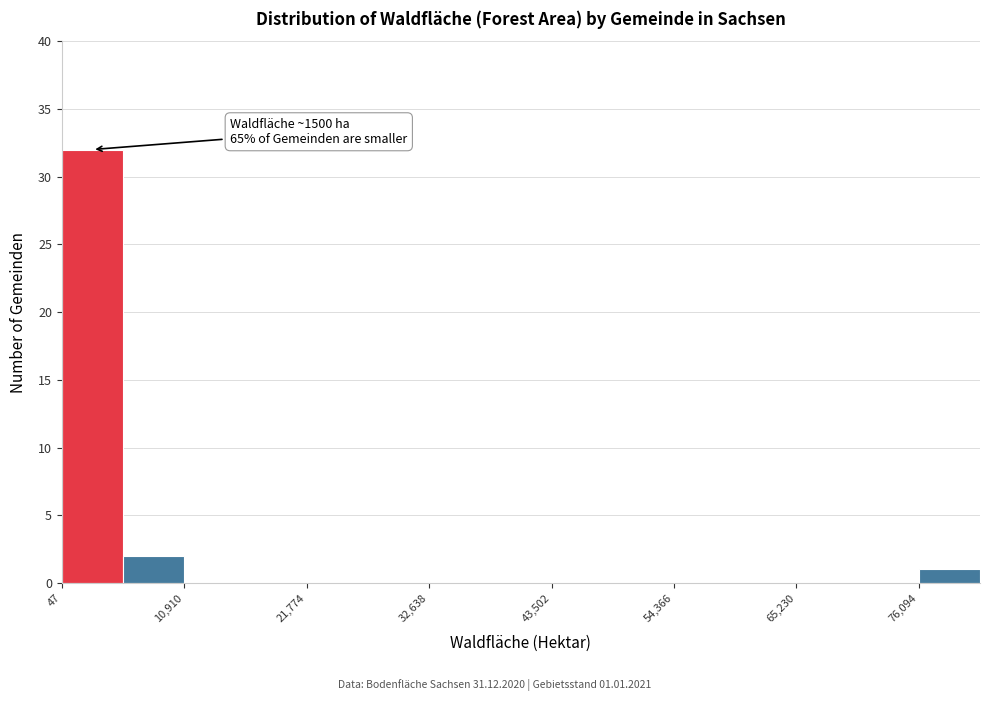

Around what value on the x-axis is the tallest bar? Give the approximate position of its centre, as read against the axis.

2000